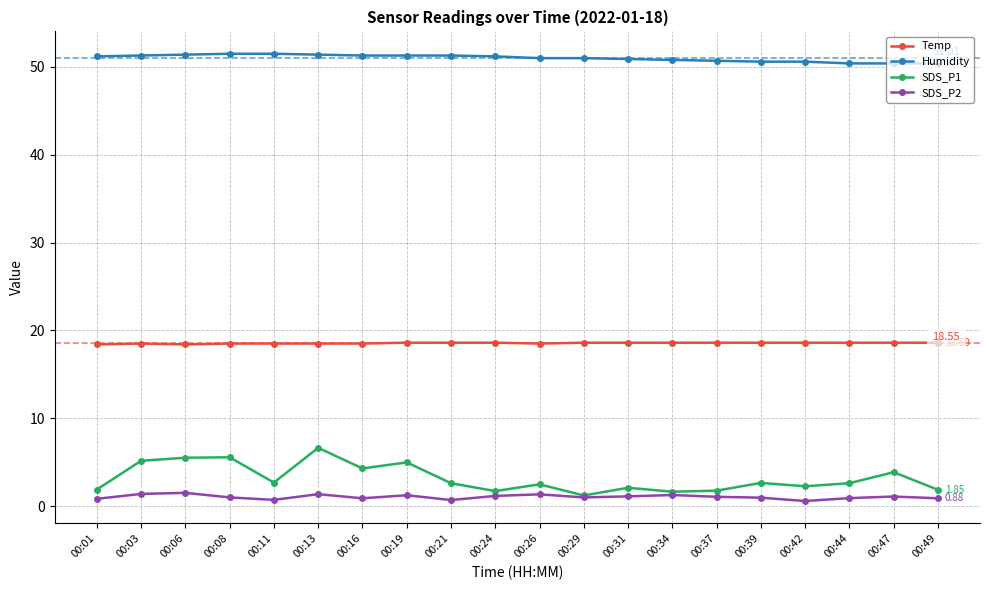

In SDS_P2, how many points are lower than both neighbors (excluding endpoints)?

5